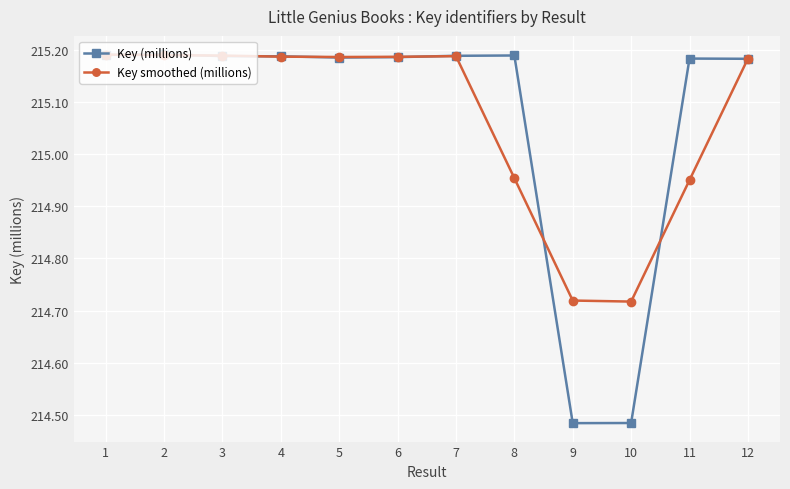

How many lines are shown in the chart?

2